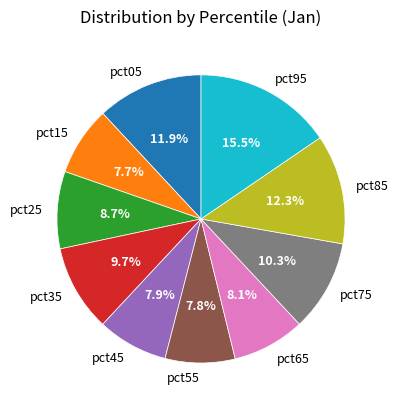

To the nearest percent, what is the difference between the largest and smallest slice percentages?

8%